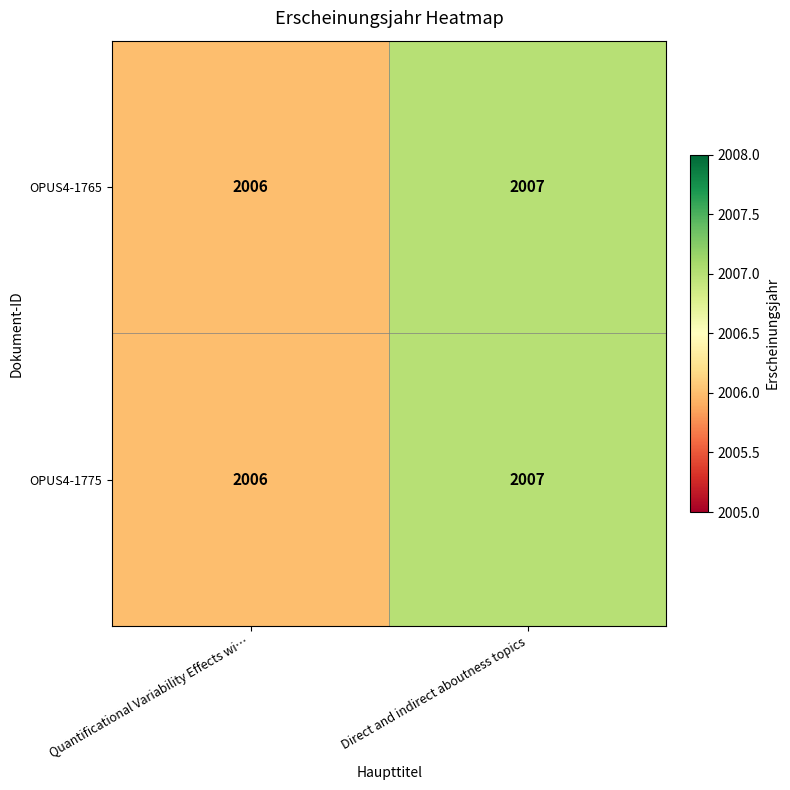

Reading left to right, what are all the values shown in this chart?

OPUS4-1765: 2006	2007
OPUS4-1775: 2006	2007